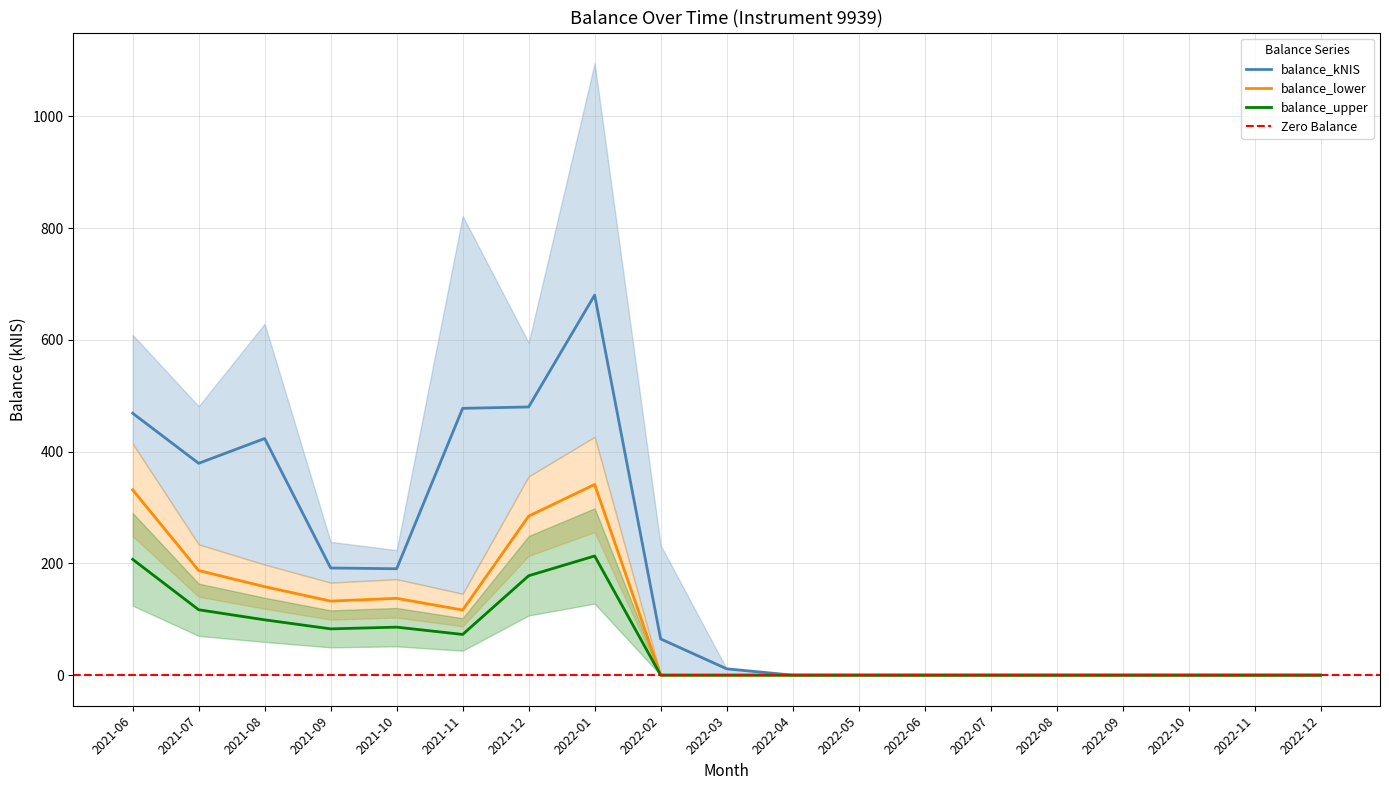

The value of balance_upper at 2021-08 is 99.0. True or false?

True